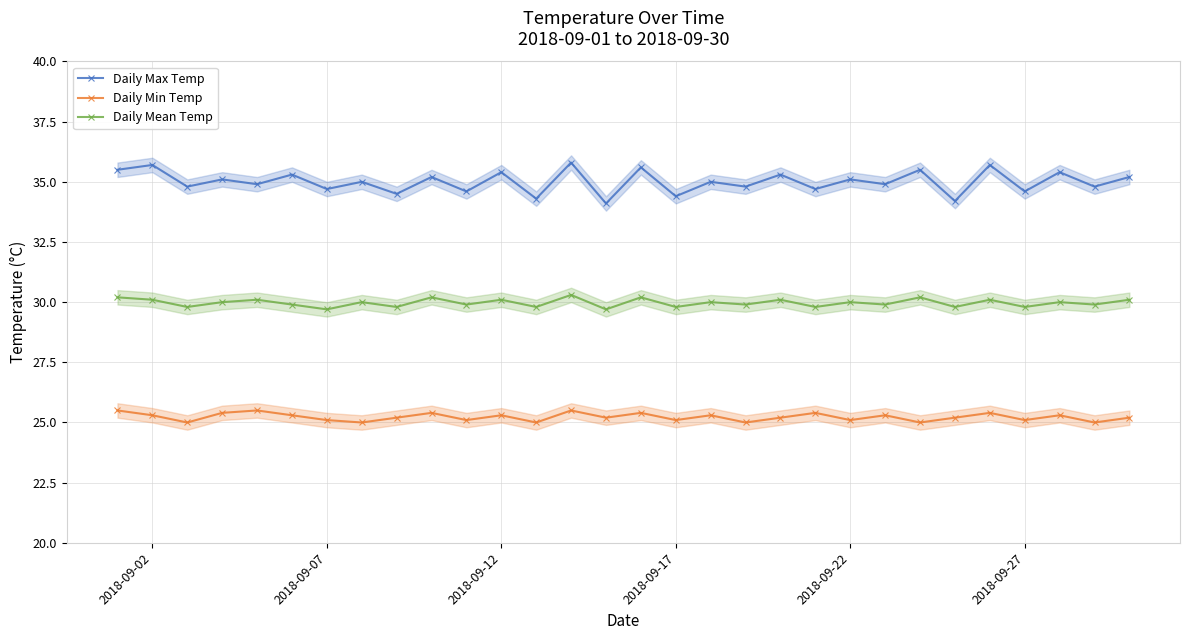

Count the Daily Min Temp values in the range 25 to 26.

30